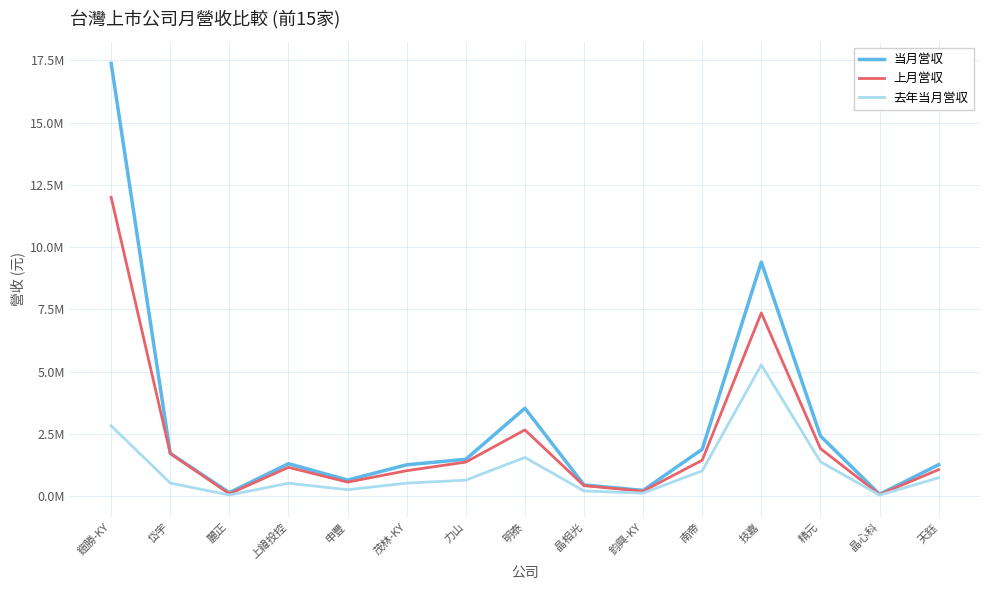

At which label is 上月営収 closest to 6035109?

技嘉